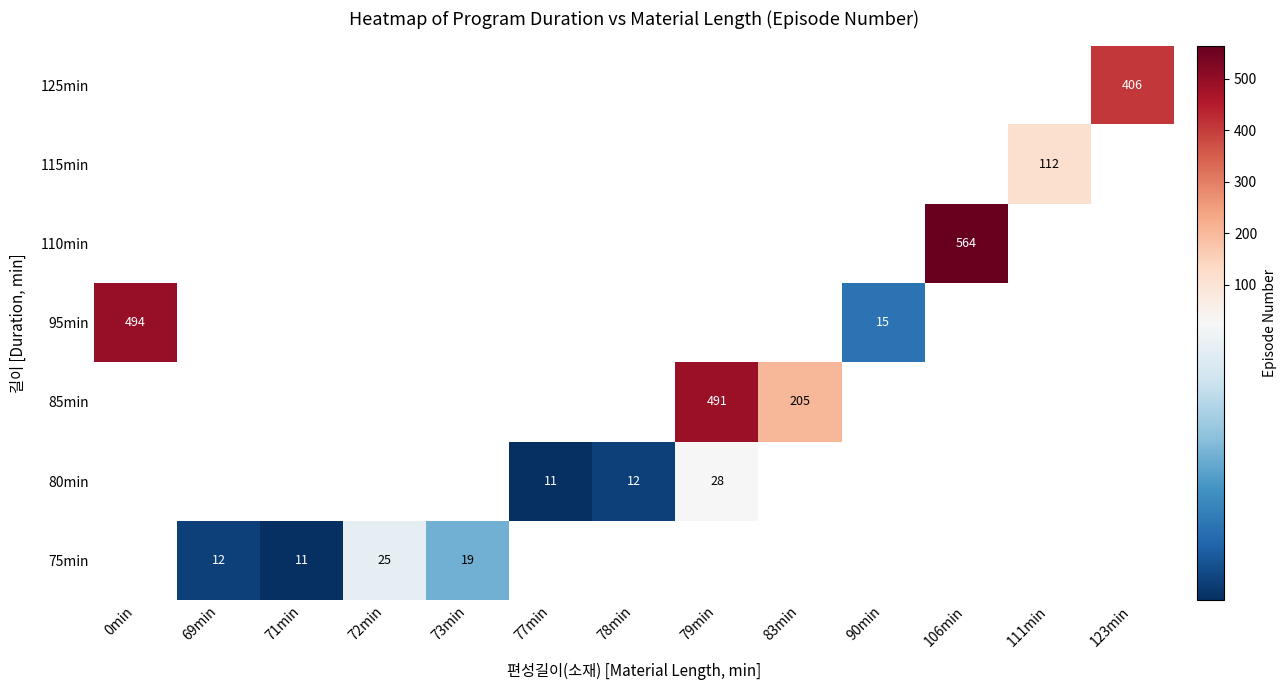

How many distinct data groups are displayed?

7